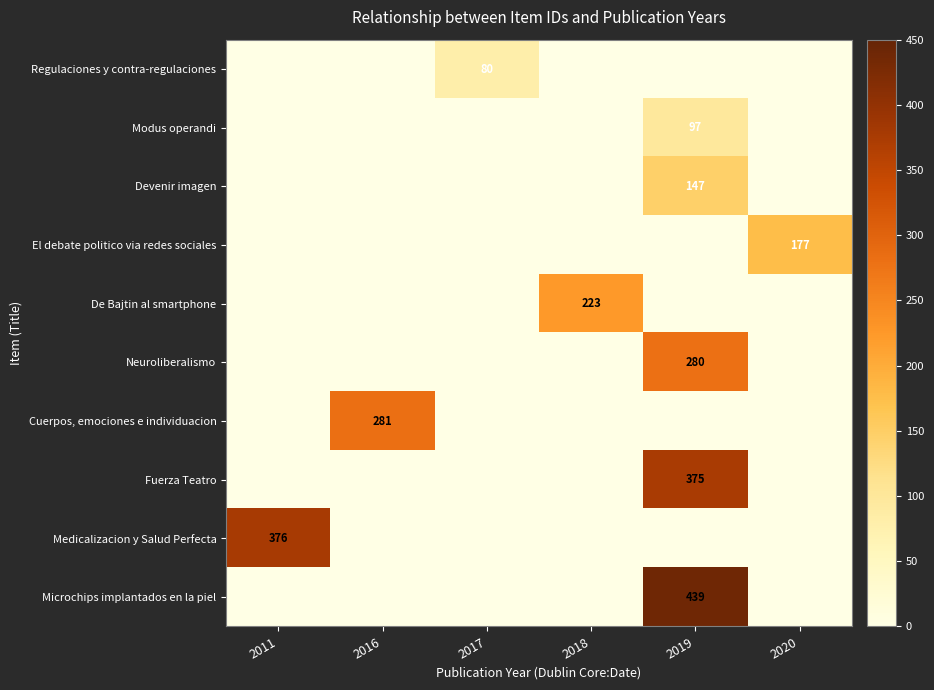

Between 2018 and 2020, which is larger?

2018